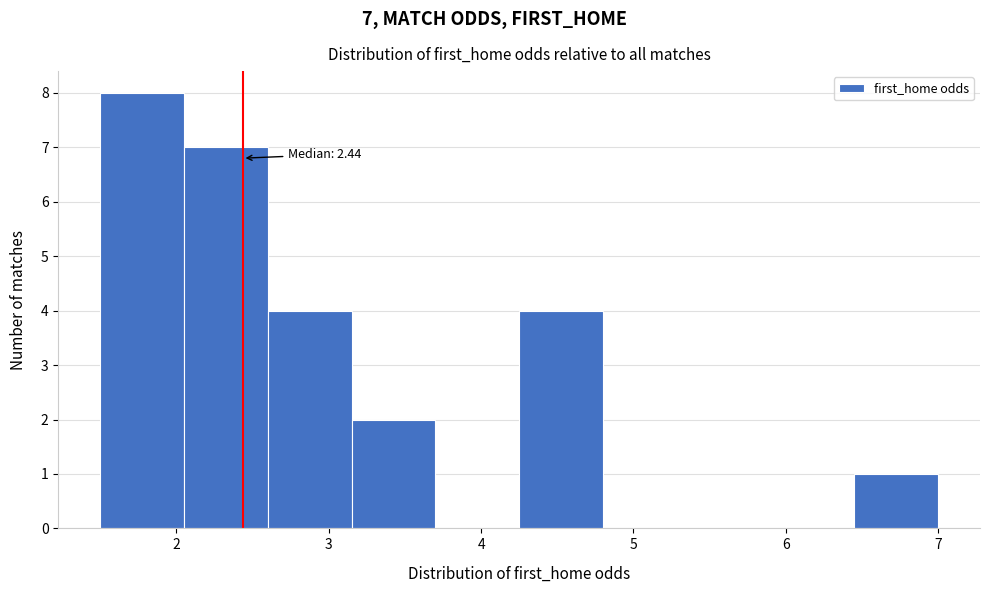

Which range on the x-axis has the tallest bar?

1.50 to 2.05